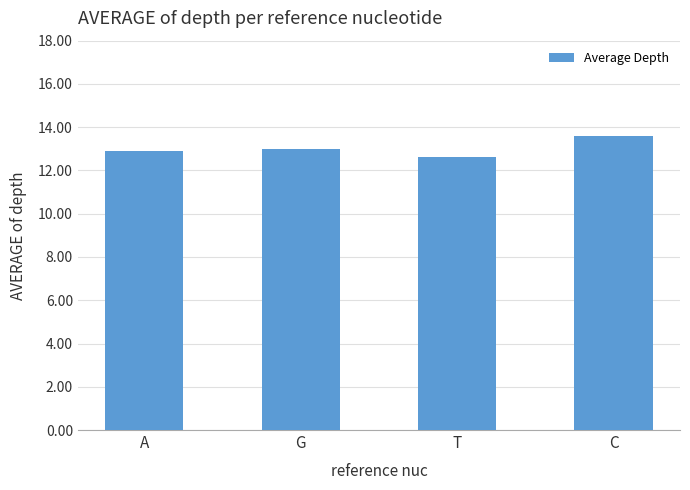

How many data points are less than 13?

2